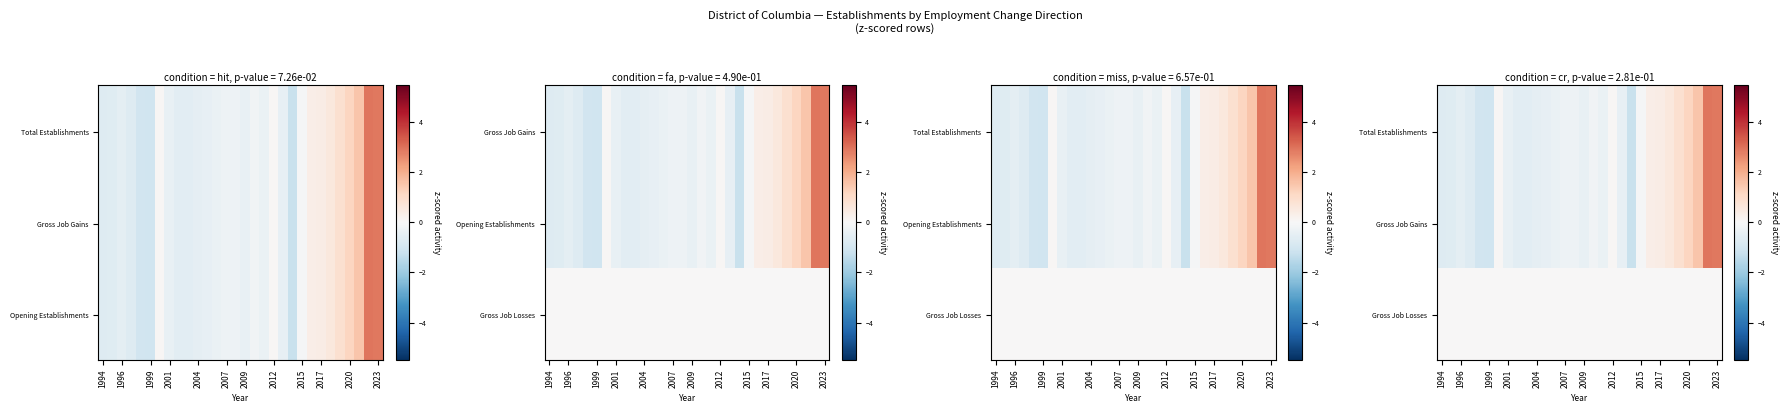

What is the total value across all series at 2000?

0.2